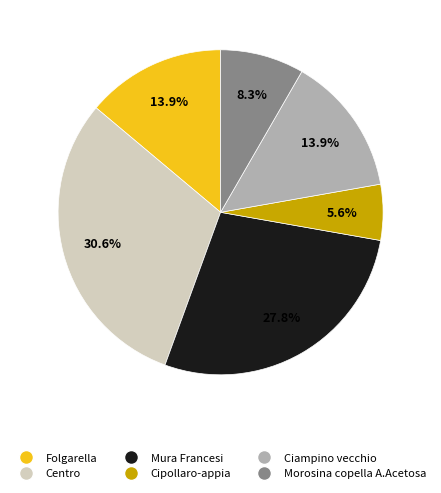

How many segments does this pie chart have?

6